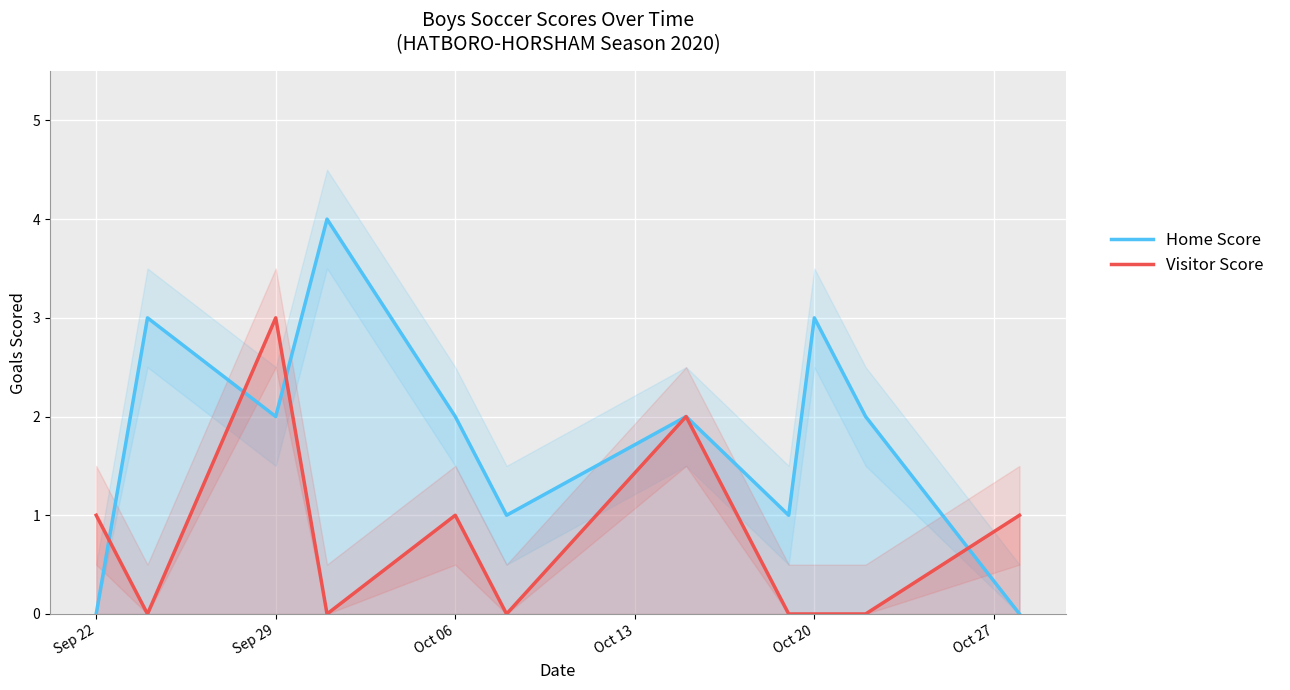

Which category has the highest value in the Visitor Score series?

Sep 29